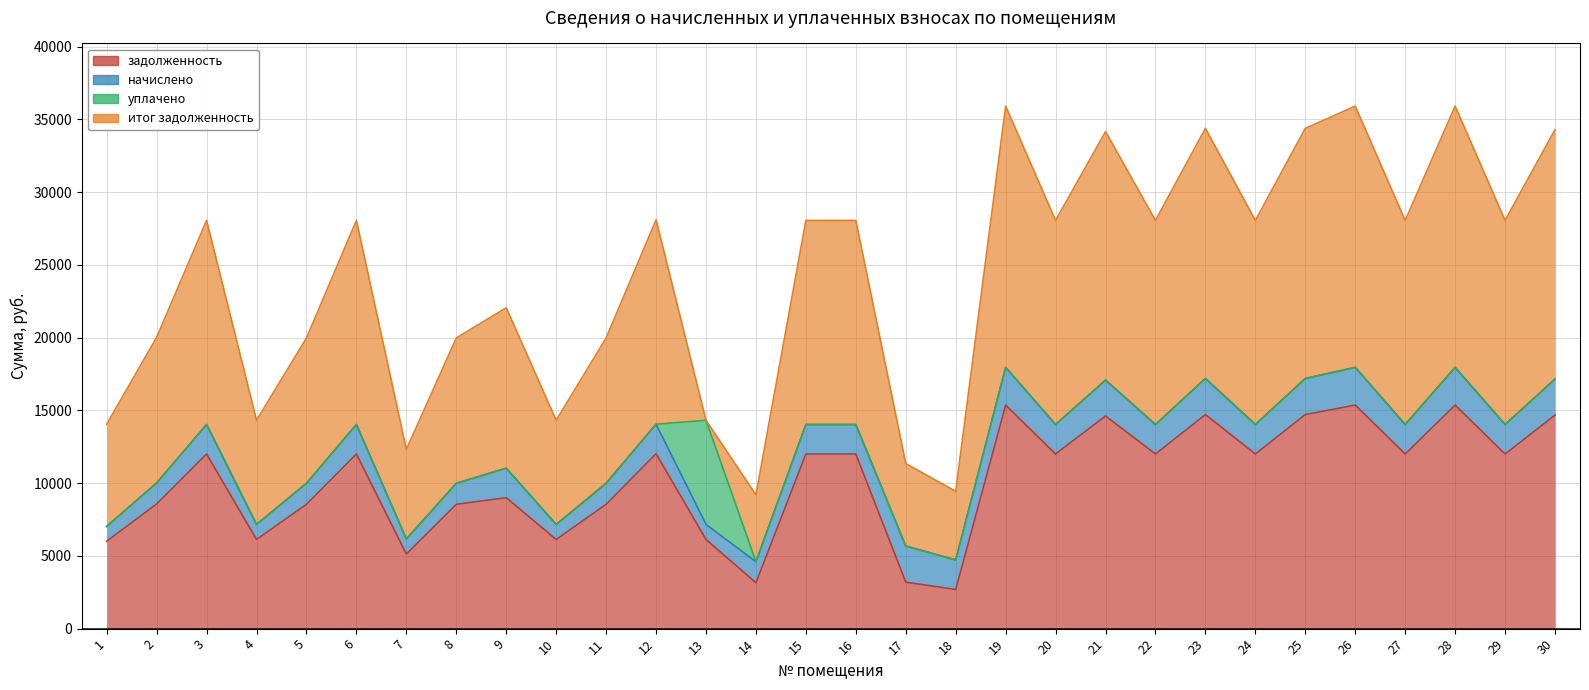

At which category is the sum across all series the highest?

19